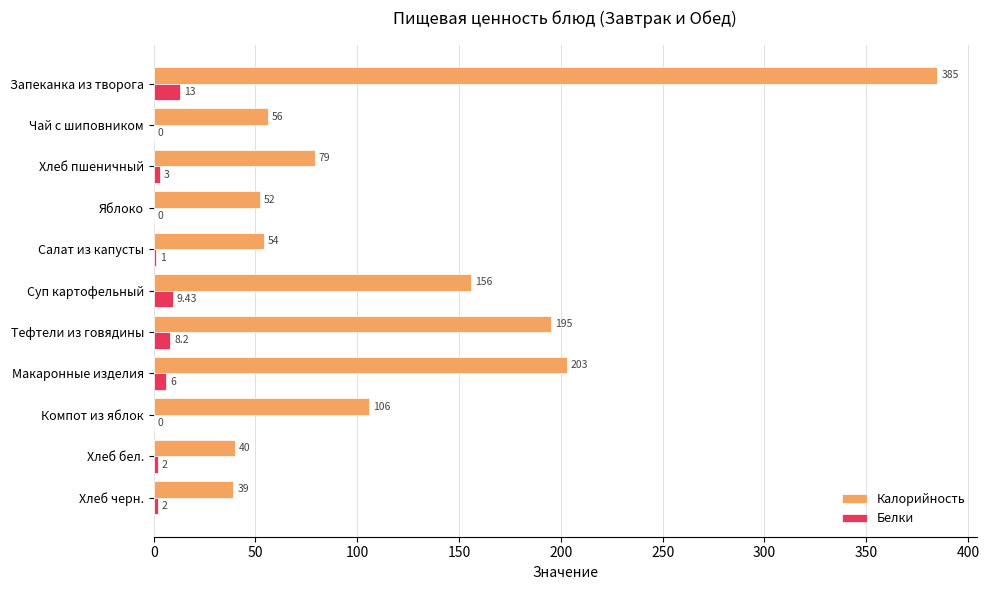

Which category has the highest value in the Белки series?

Запеканка из творога